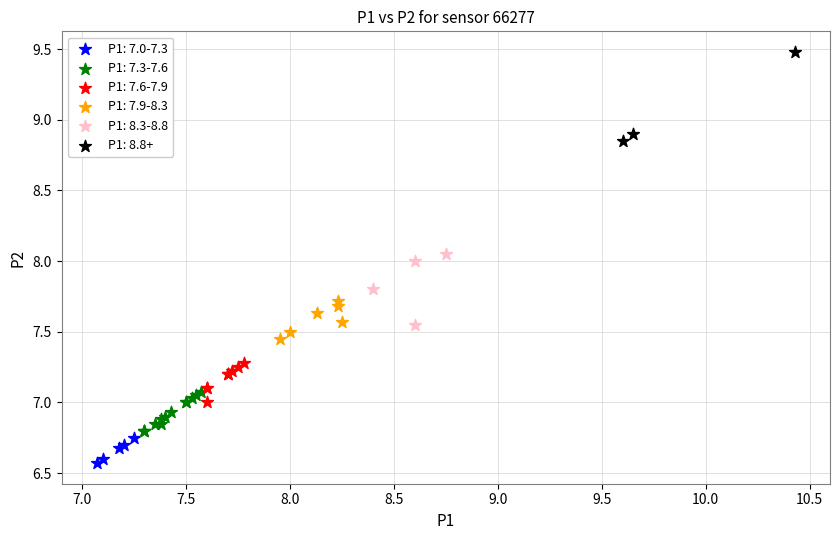

What are all the series names shown in the legend?

P1: 7.0-7.3, P1: 7.3-7.6, P1: 7.6-7.9, P1: 7.9-8.3, P1: 8.3-8.8, P1: 8.8+